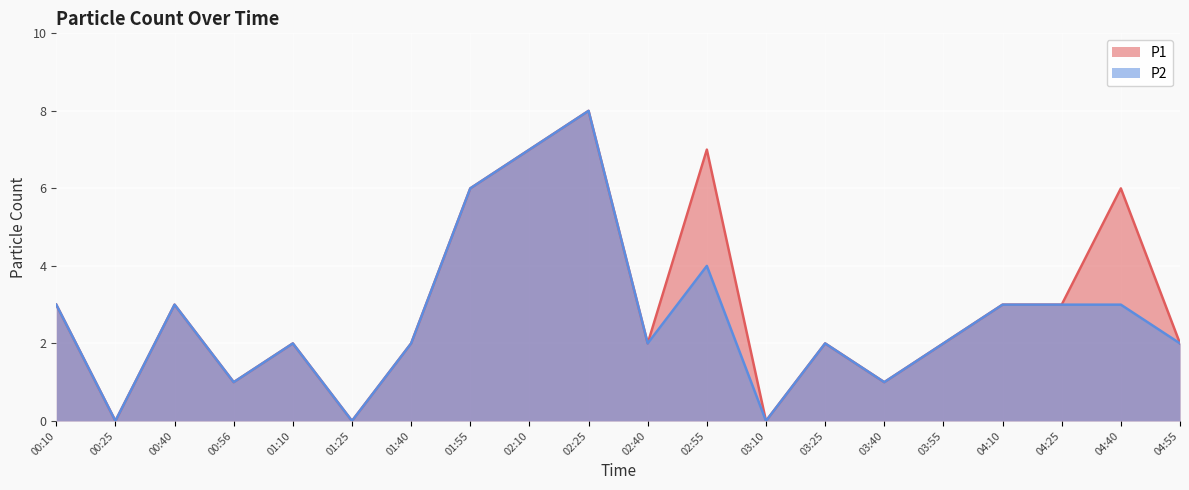

Is the value of P2 at 00:25 greater than the value of P1 at 01:10?

No